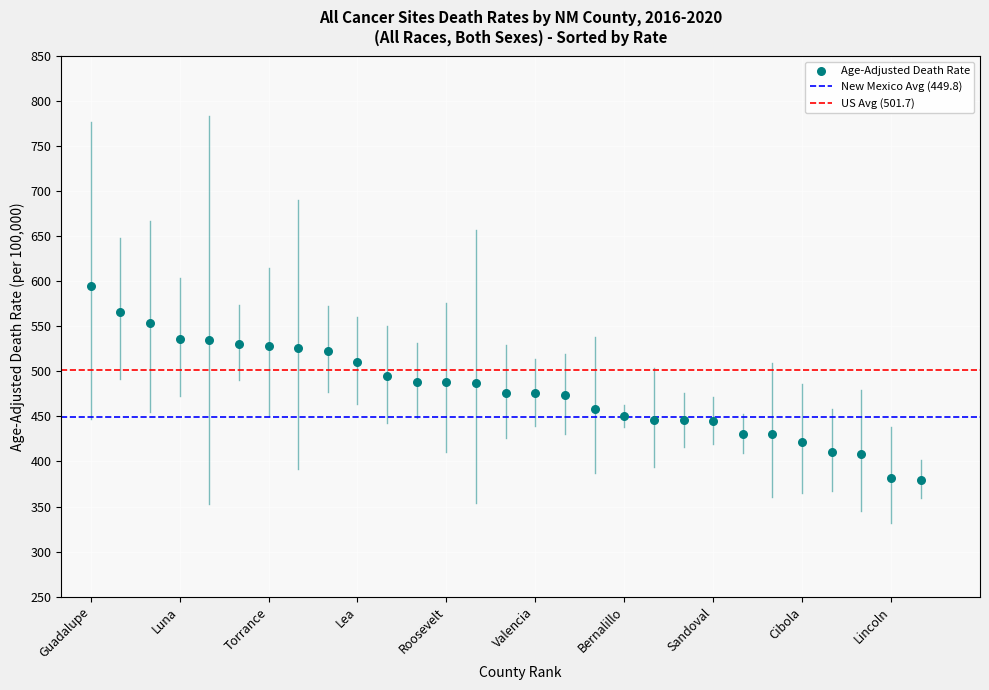

What is the range of X values (max minus min)?

28.0